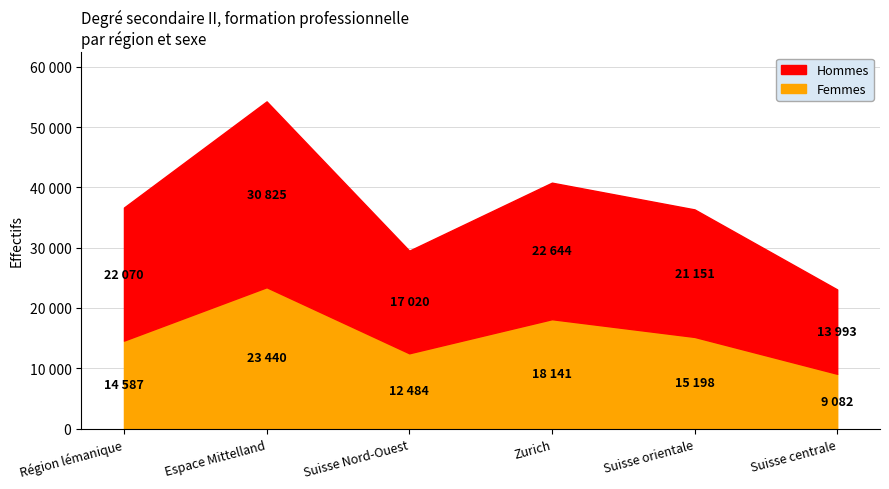

What position from the left is Zurich?

4